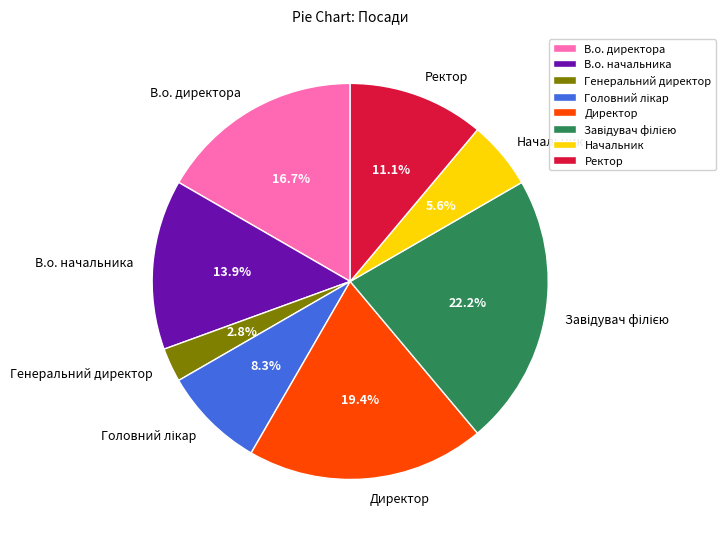

Which category has the smallest portion of the pie?

Генеральний директор